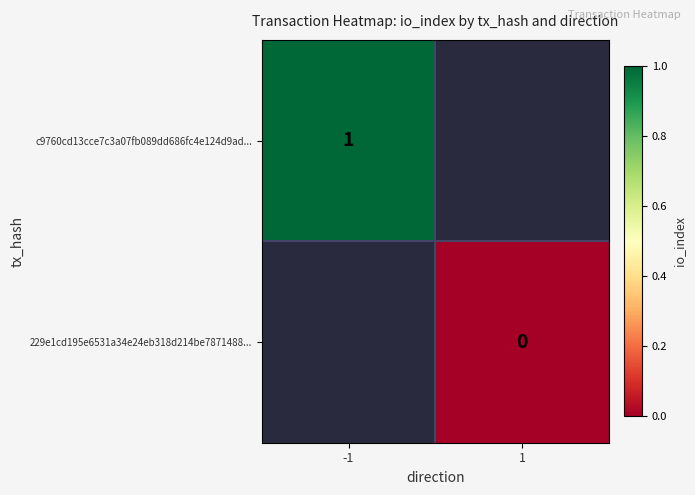

The c9760cd13cce7c3a07fb089dd686fc4e124d9ad... series shows 1 at -1. True or false?

True